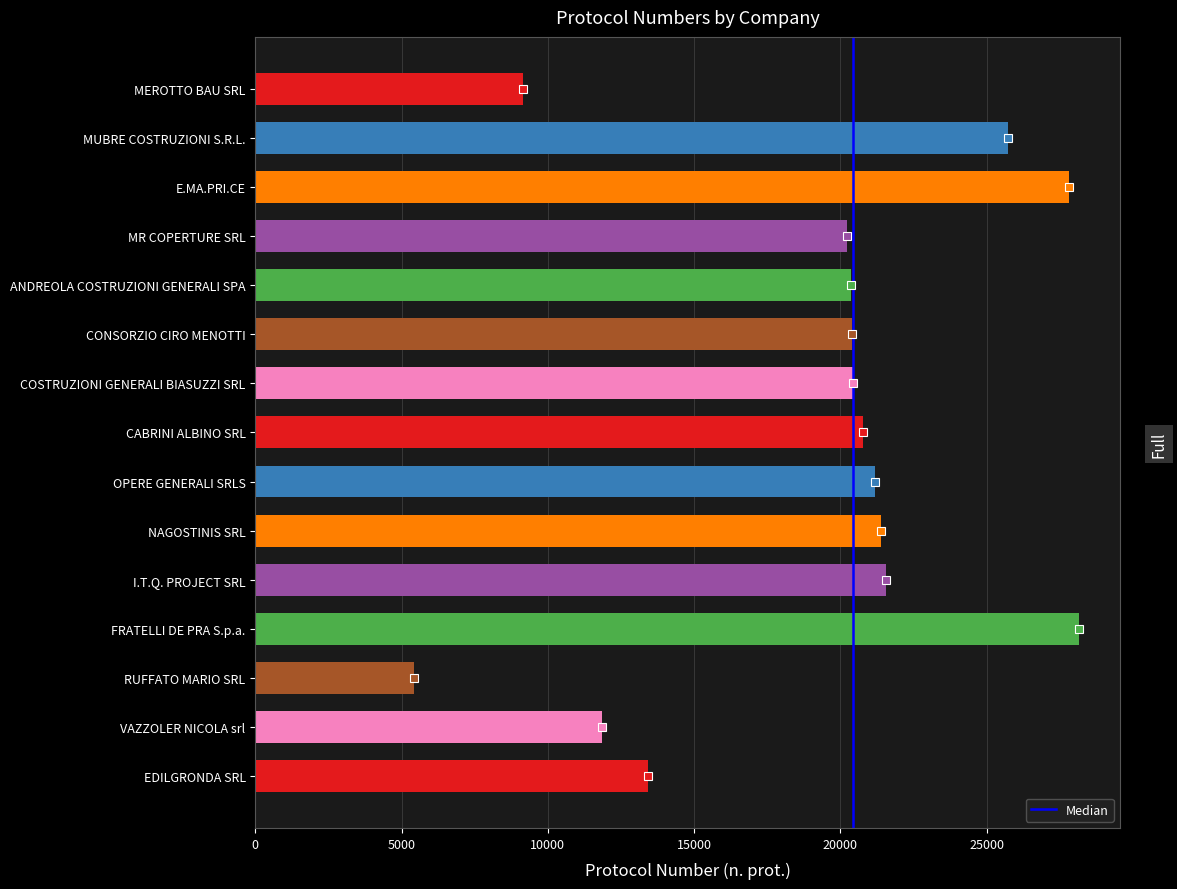

What is the approximate value at MEROTTO BAU SRL, to the nearest 100?

9200